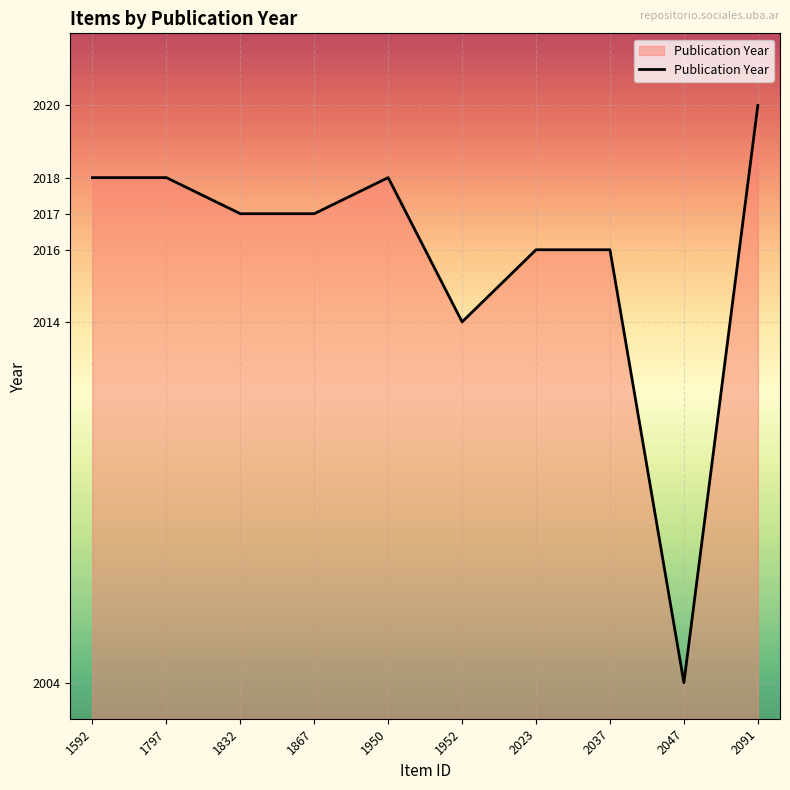

What is the average value?

2016